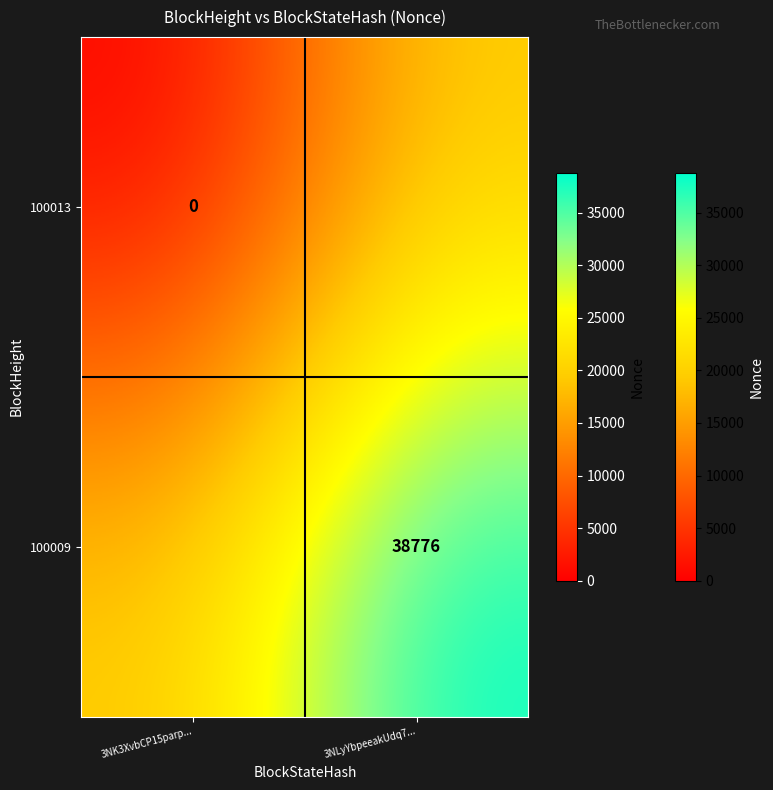

Between 3NK3XvbCP15parp... and 3NLyYbpeeakUdq7..., which is larger?

3NLyYbpeeakUdq7...